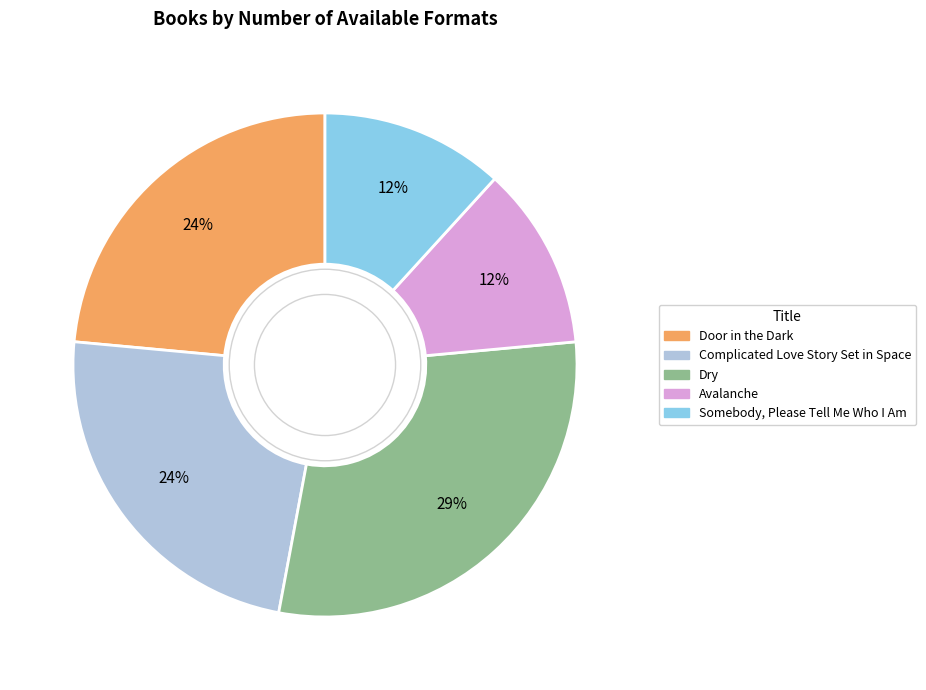

Is it true that Avalanche is 18% of the pie?

False